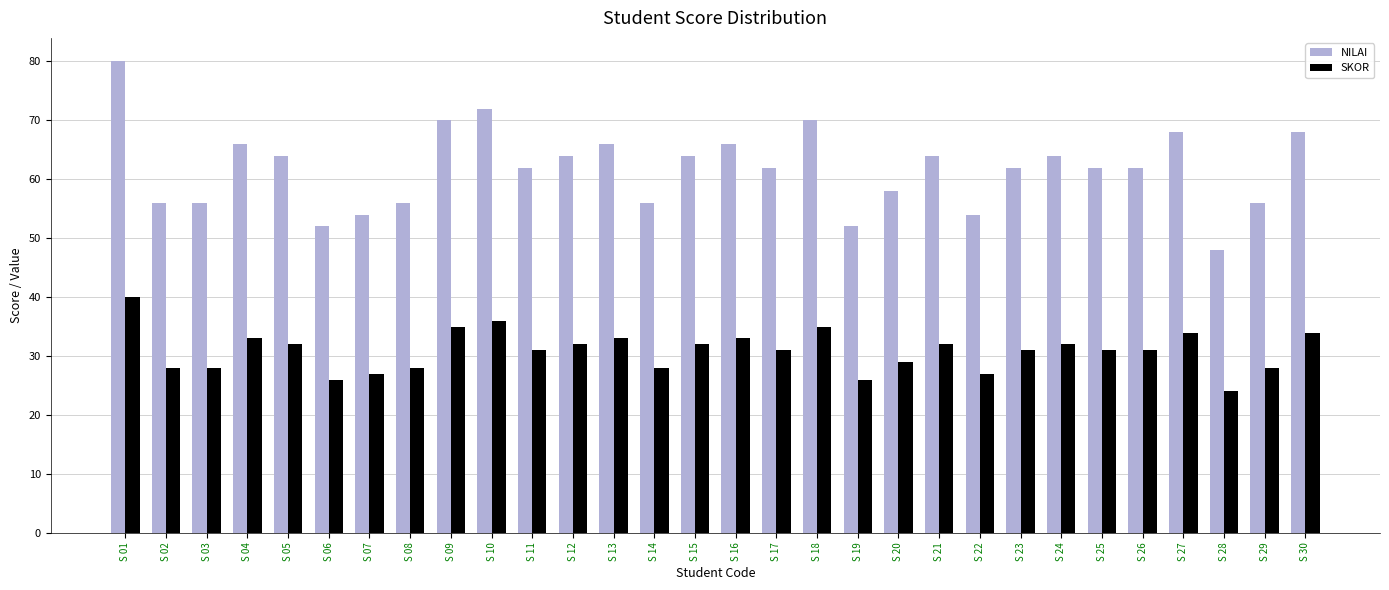

What is the spread (max minus min) of values at S 11?

31